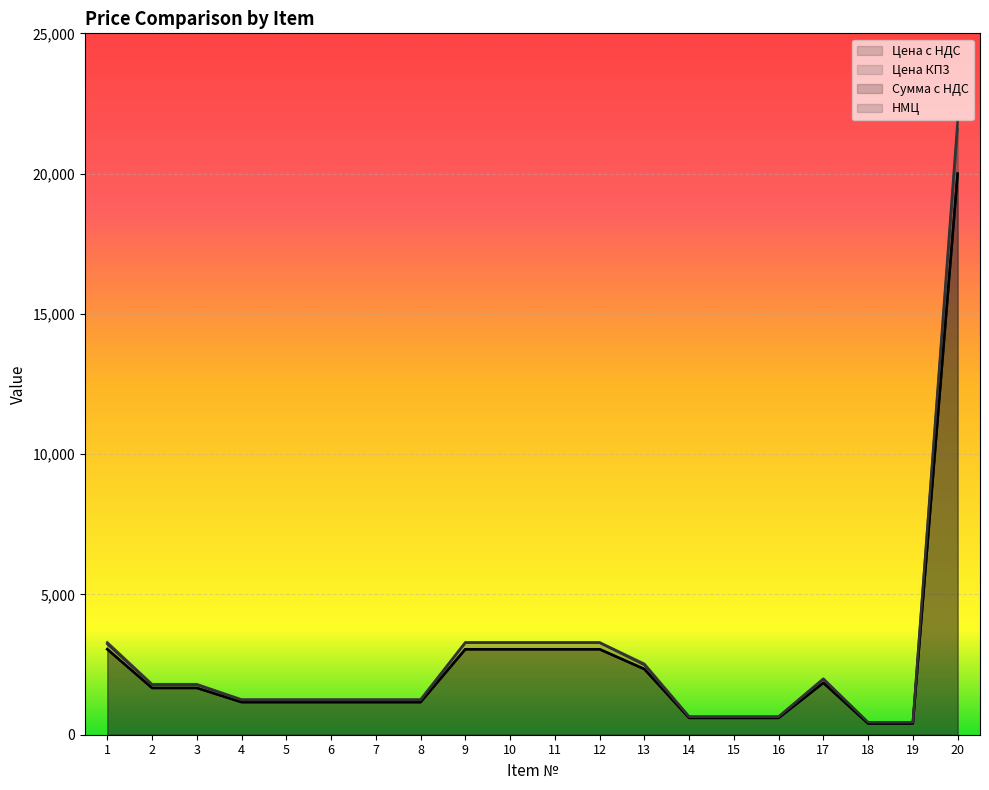

How many distinct data groups are displayed?

4